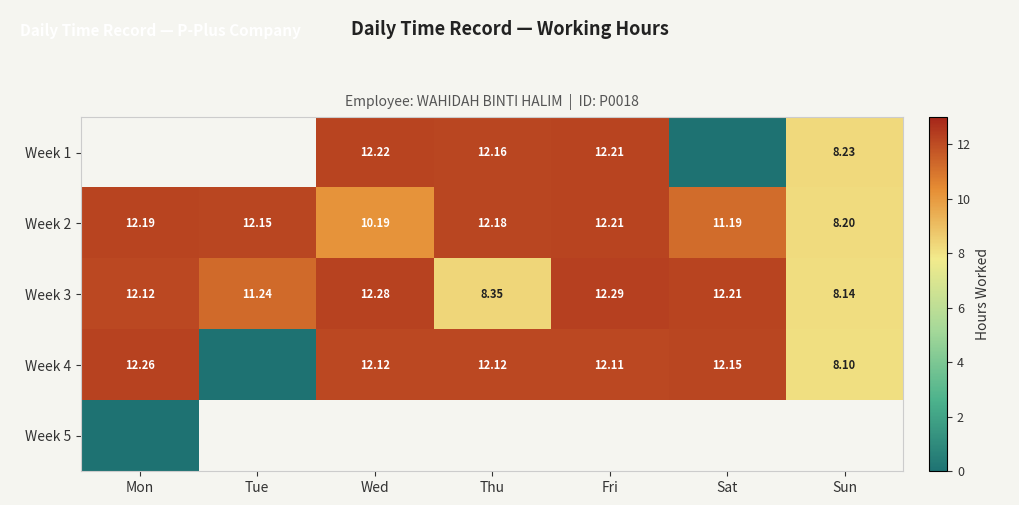

Which has a higher value, Tue or Fri?

Fri